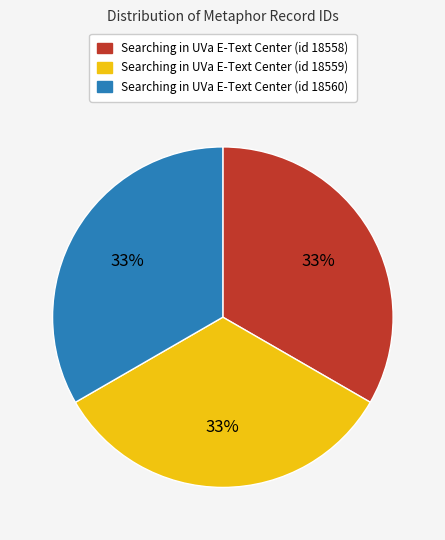

Approximately how many times larger is the value at Searching in UVa E-Text Center (id 18559) compared to Searching in UVa E-Text Center (id 18560)?

1.0